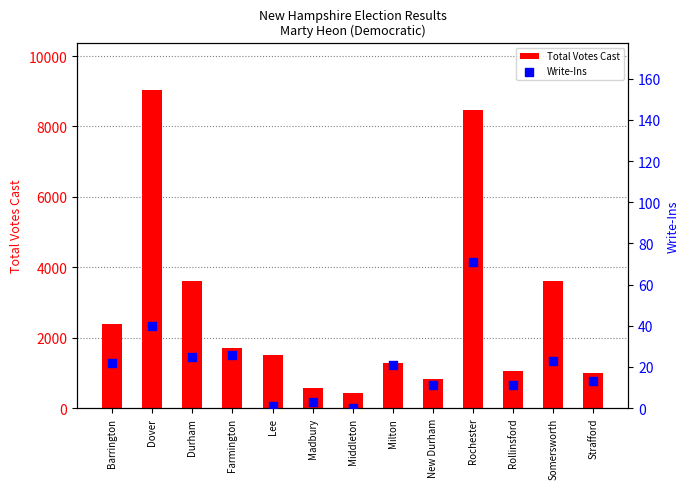

Which series has the largest Y range (max minus min)?

Total Votes Cast